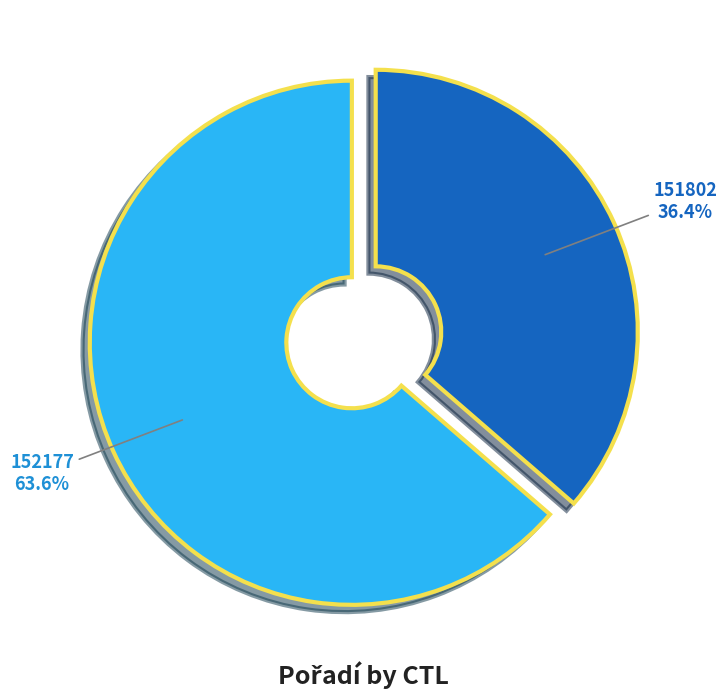

To the nearest percent, what portion does 152177 represent?

64%